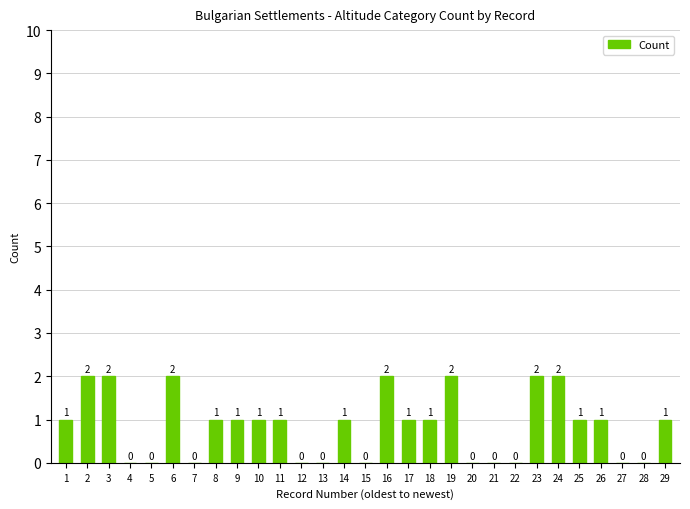

True or false: the data shows 0 at 22.

True